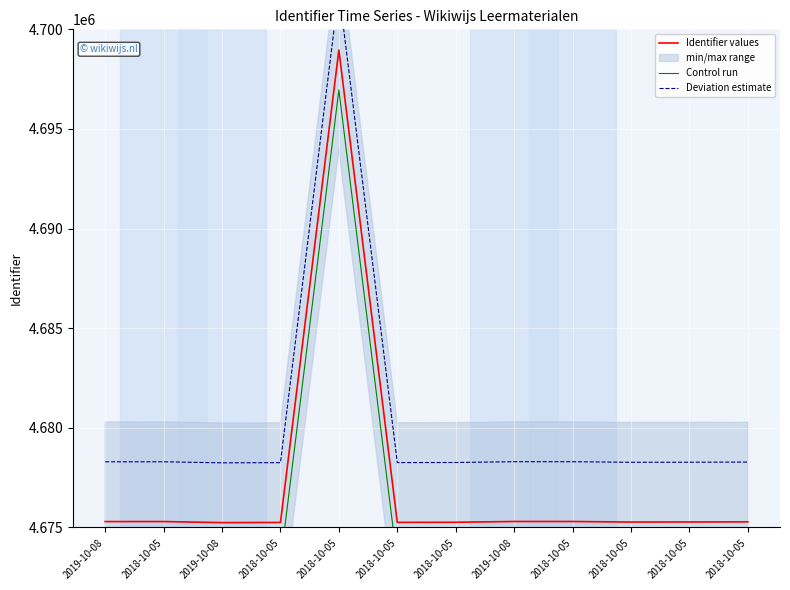

Is the value of Deviation estimate at 2018-10-05 greater than the value of Identifier values at 2018-10-05?

Yes